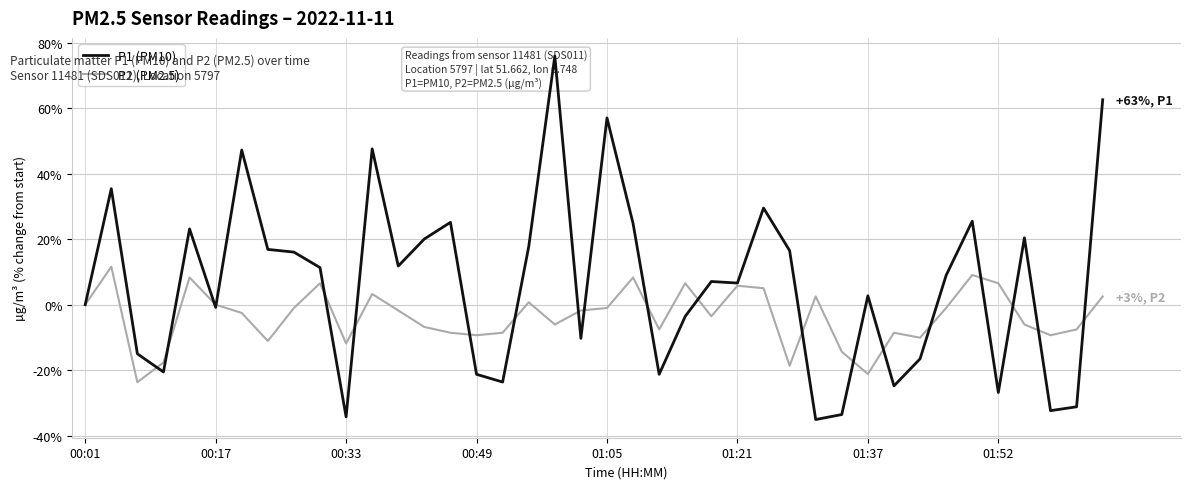

After their last crossing, which series has the higher values: P1 (PM10) or P2 (PM2.5)?

P1 (PM10)